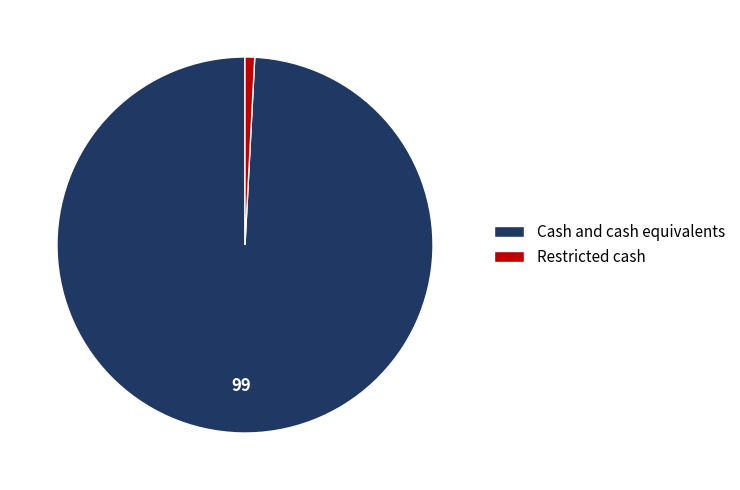

Count the number of slices in the pie.

2